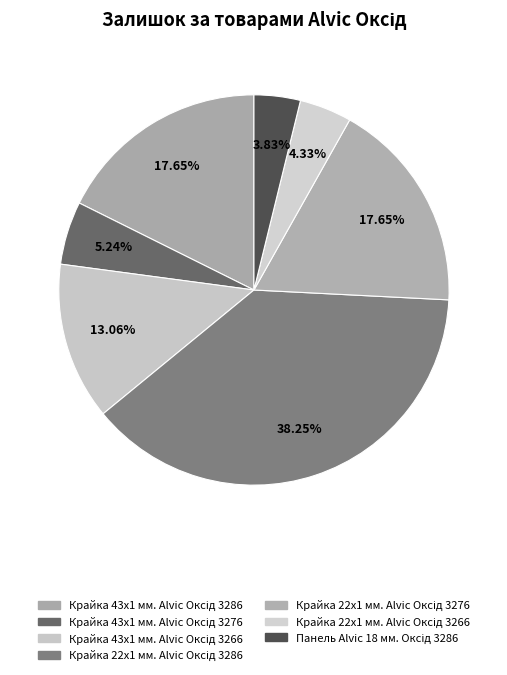

Rank the categories by value from highest to lowest.

Крайка 22x1 мм. Alvic Оксід 3286, Крайка 43x1 мм. Alvic Оксід 3286, Крайка 22x1 мм. Alvic Оксід 3276, Крайка 43x1 мм. Alvic Оксід 3266, Крайка 43x1 мм. Alvic Оксід 3276, Крайка 22x1 мм. Alvic Оксід 3266, Панель Alvic 18 мм. Оксід 3286